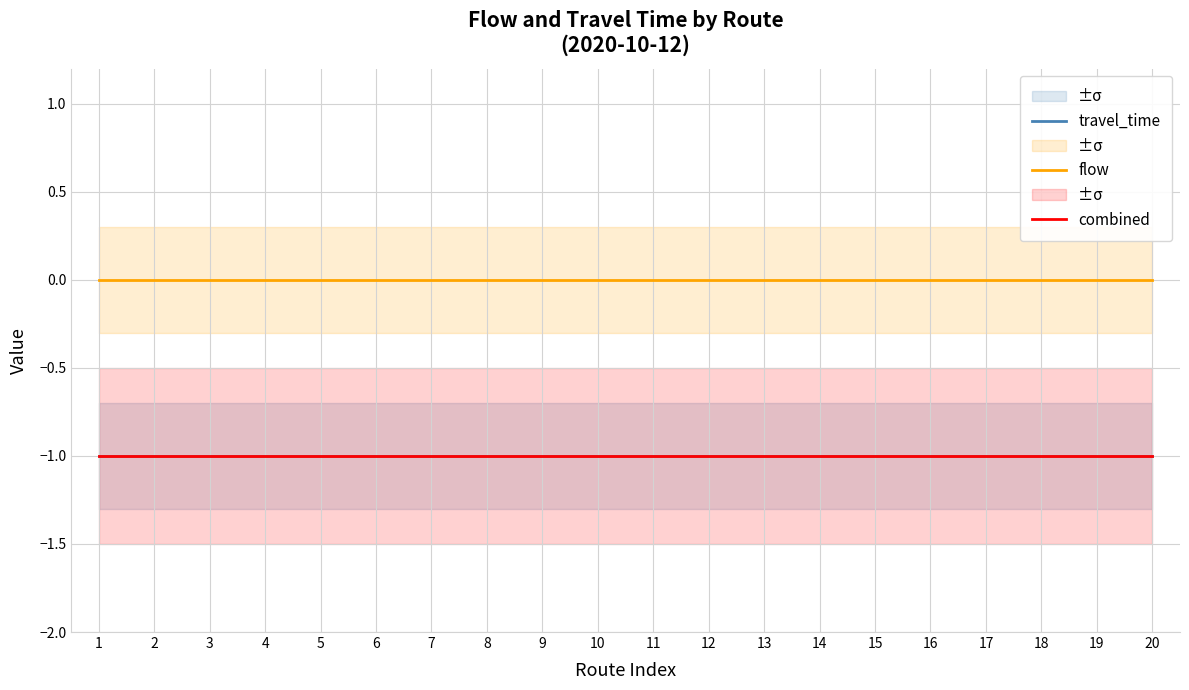

True or false: flow and combined intersect in this chart.

False